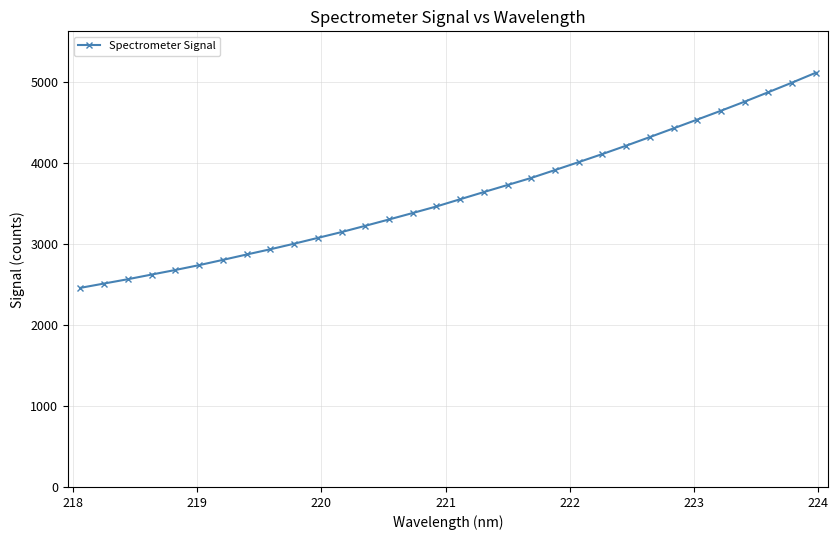

What is the sum of all values?

115500.9